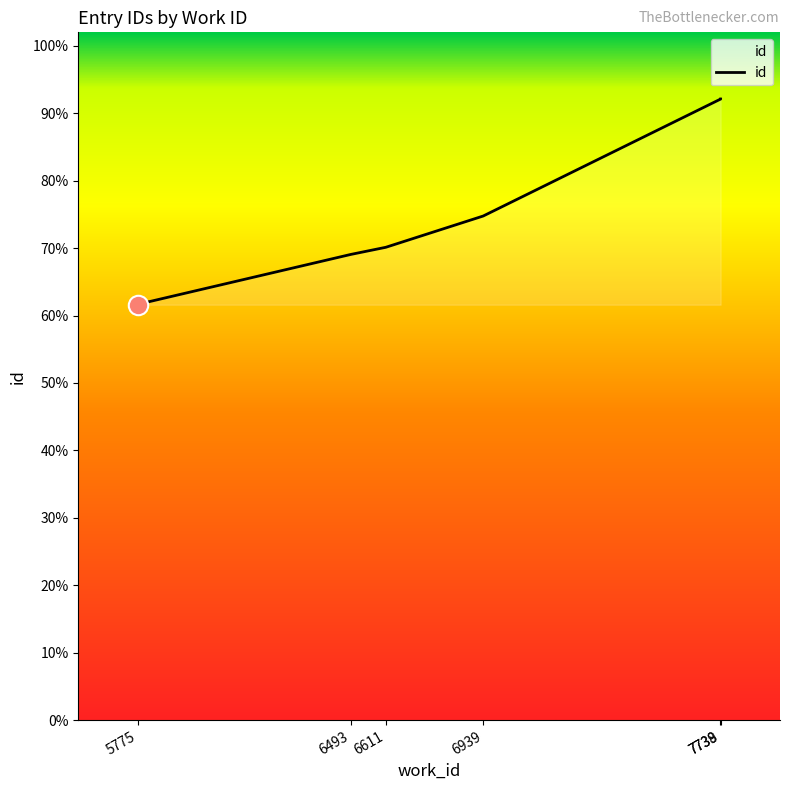

What is the average value?

19180